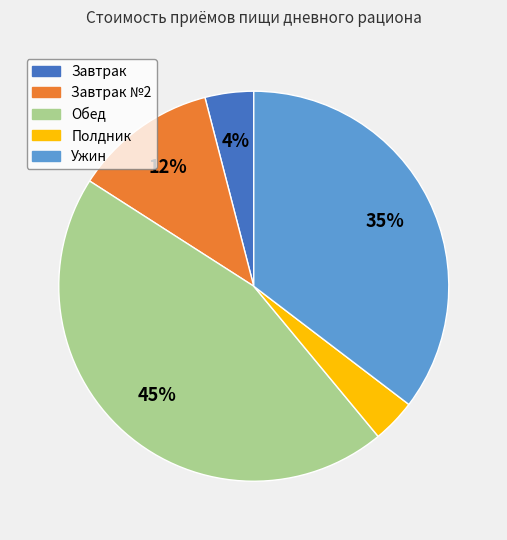

Does any single category account for the majority?

No